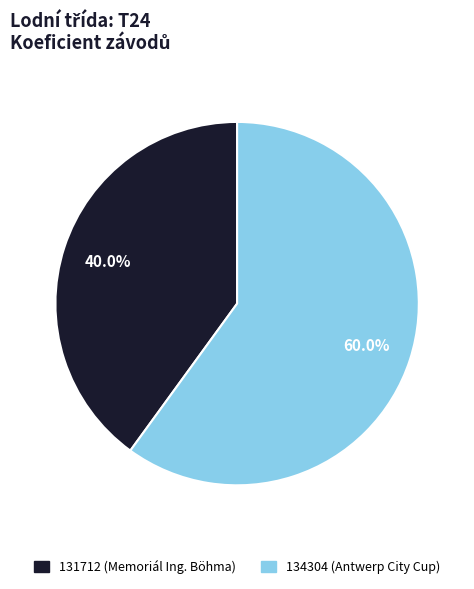

How many segments does this pie chart have?

2